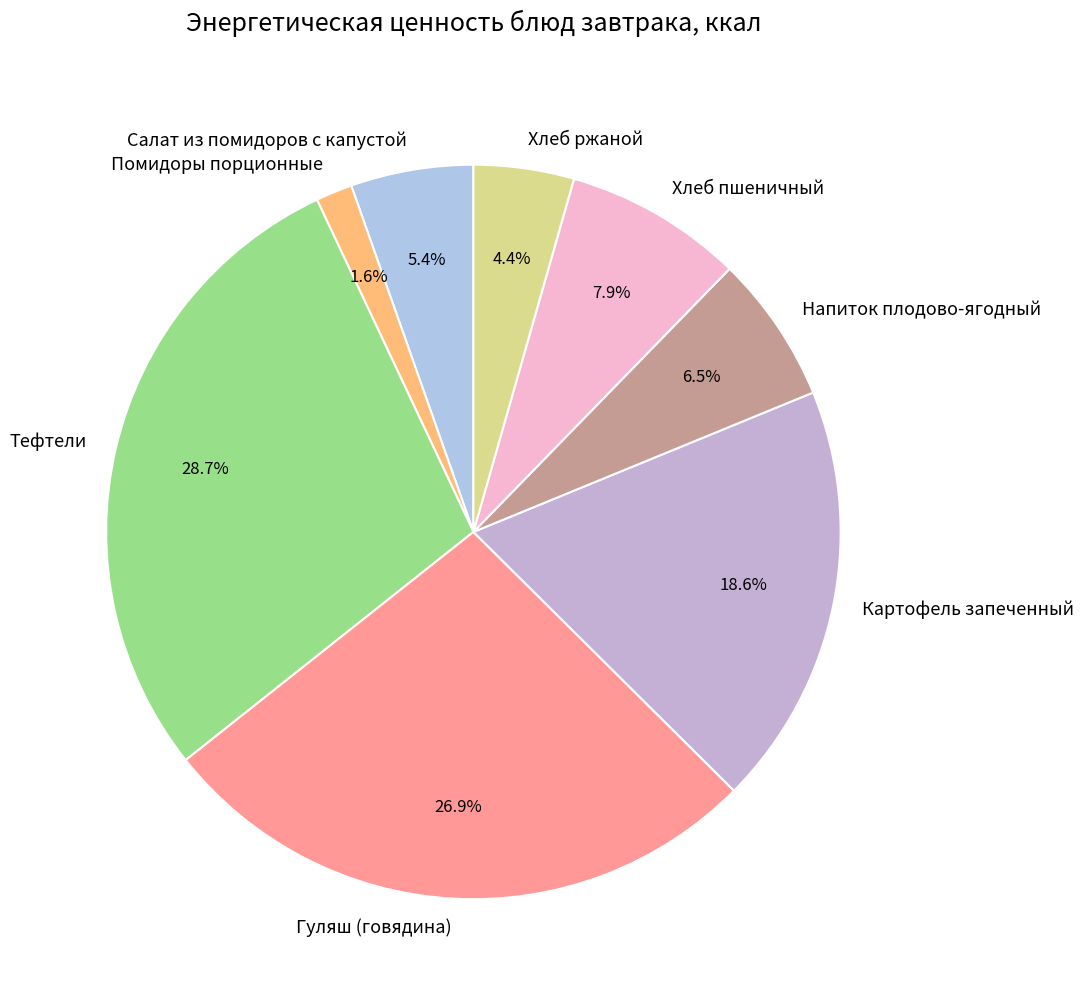

Which slice is the smallest?

Помидоры порционные